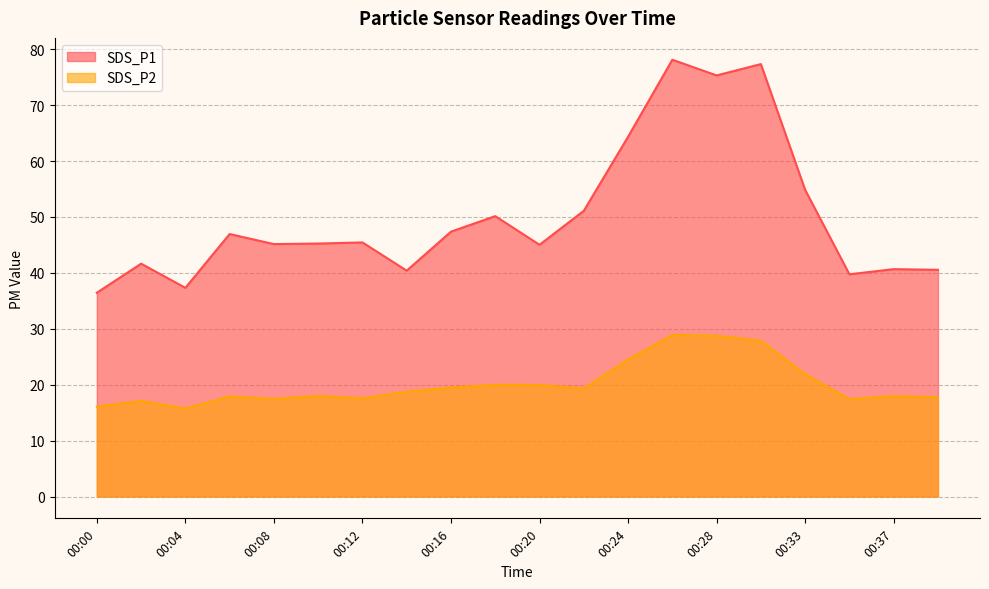

The SDS_P1 series shows 64.3 at 00:24. True or false?

True